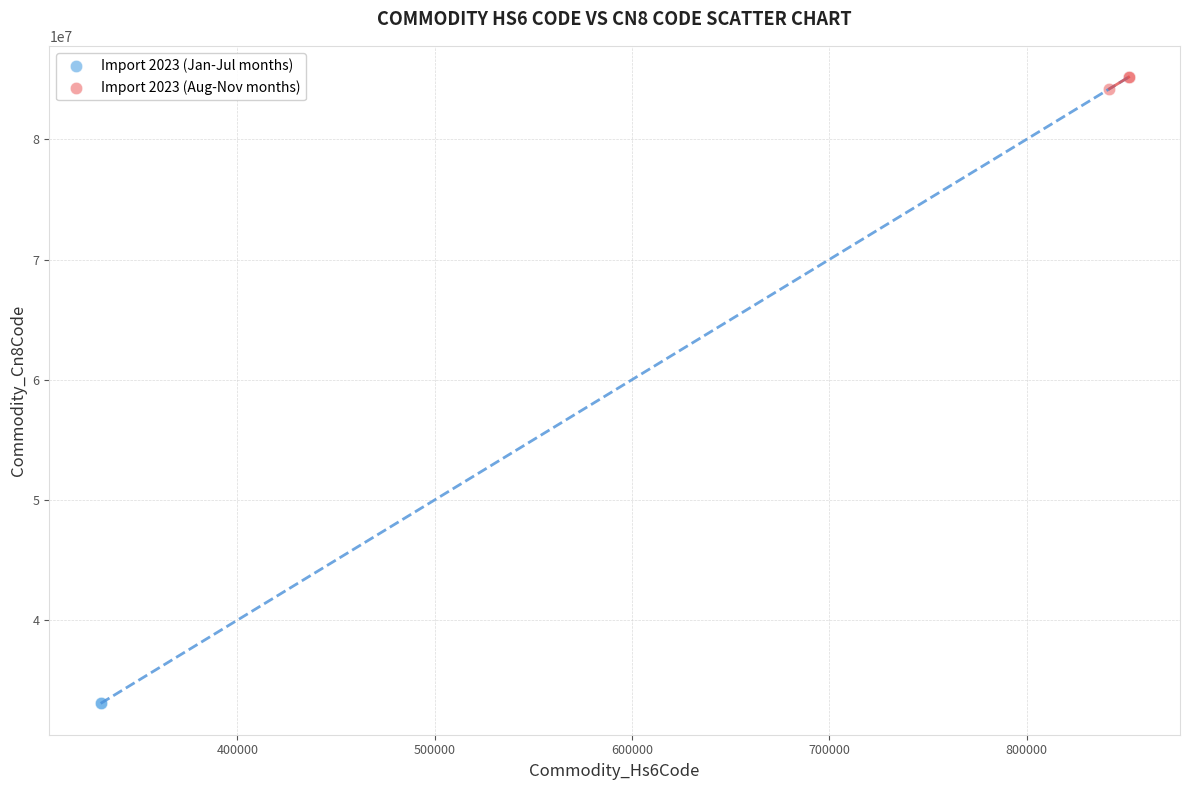

Which series reaches the minimum Y coordinate?

Import 2023 (Jan-Jul months)